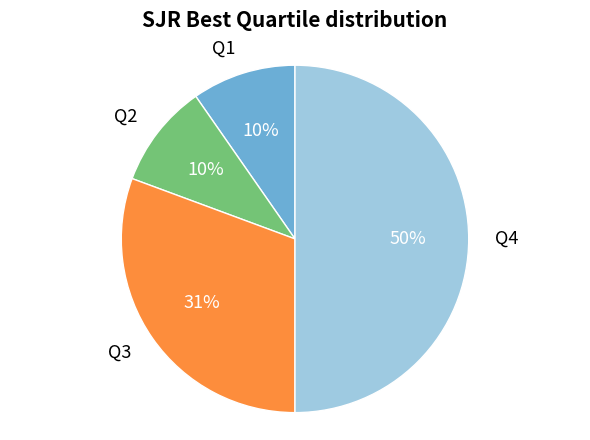

To the nearest percent, what is the difference between the largest and smallest slice percentages?

40%